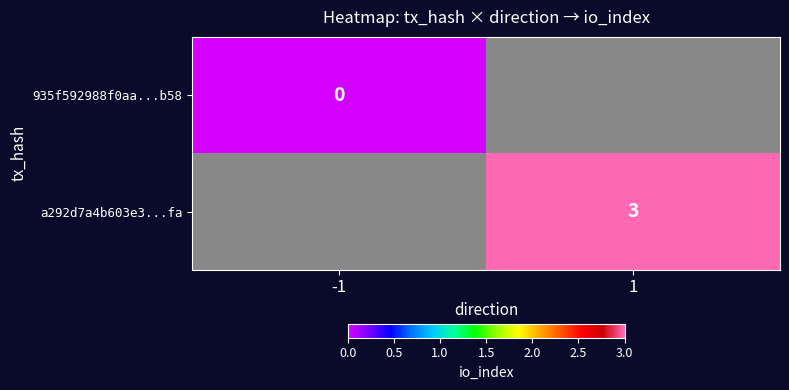

Is it true that a292d7a4b603e3...fa equals 5 at 1?

False